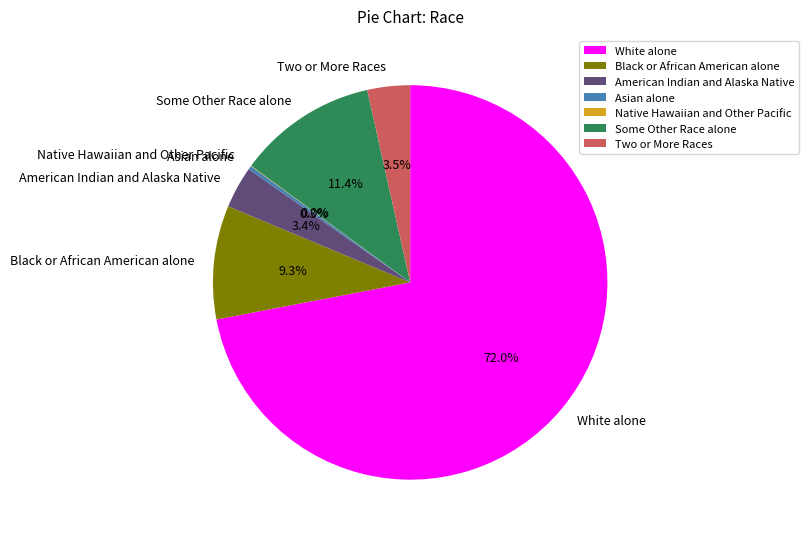

How much of the chart is everything except Two or More Races?

96.5%